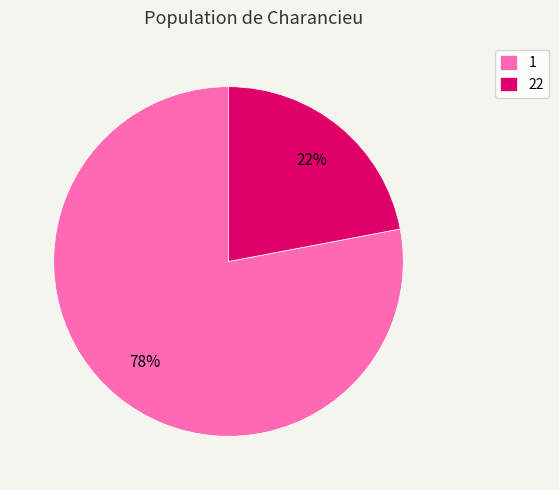

Rank the categories by value from lowest to highest.

22, 1